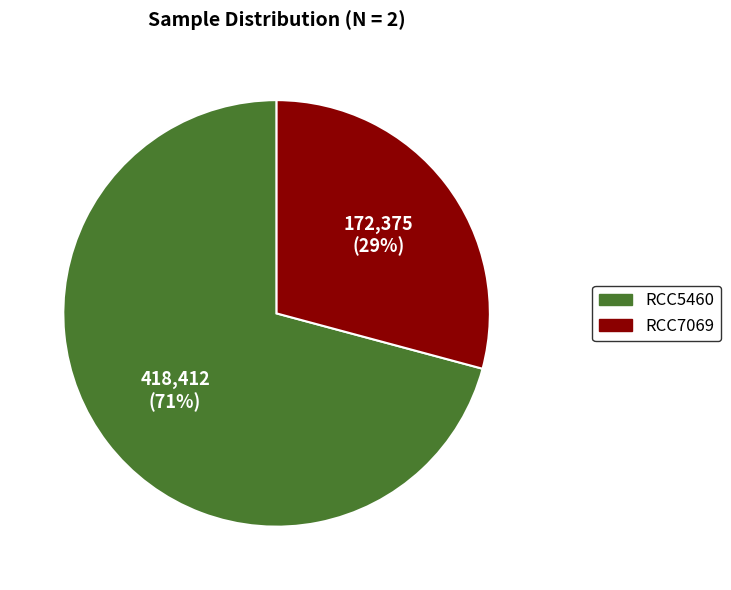

The RCC7069 slice represents 19% of the pie. True or false?

False